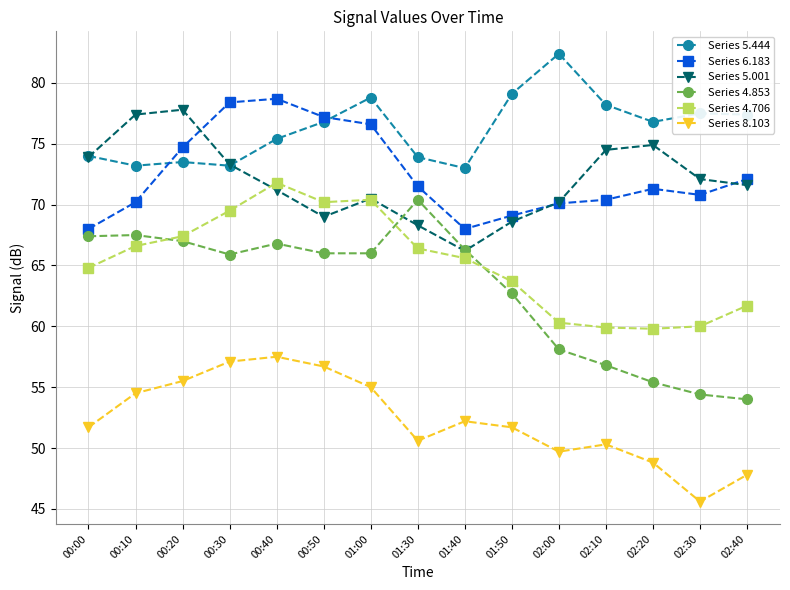

How many lines are shown in the chart?

6